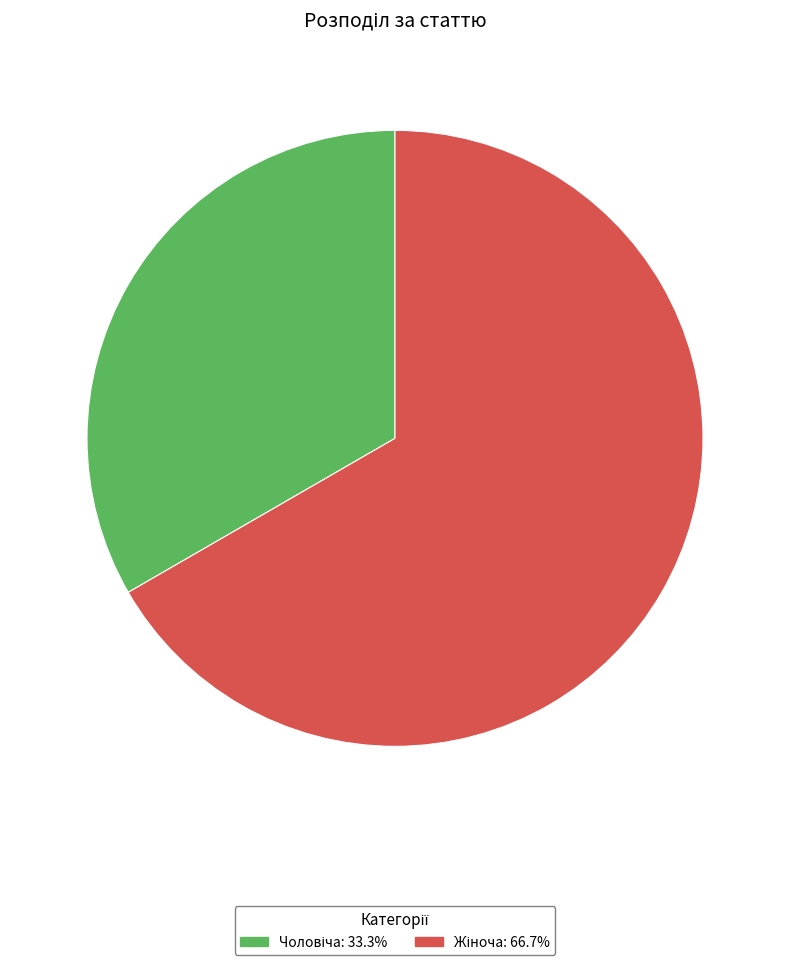

Does any single category account for the majority?

Yes